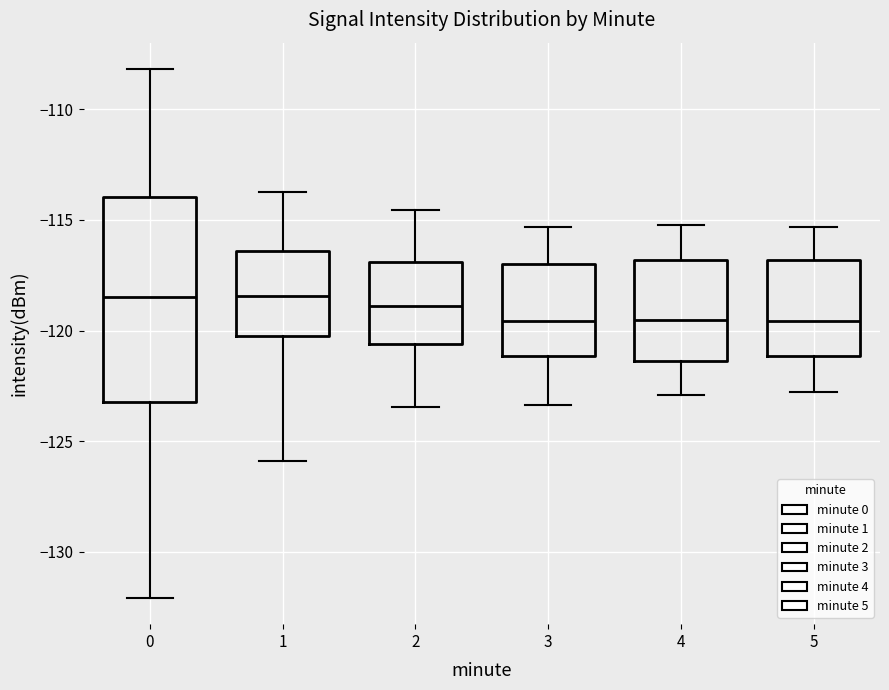

Reading left to right, transcribe this box plot: for each box, give where its median line is, the range the box spans, and where its two whiskers end, as read against the y-axis. The values are not printed on the chart, so give them approximately, as read against the axis.

0: median -118.5, box -123.0 to -114.0, whiskers -132.0 to -108.0
1: median -118.5, box -120.0 to -116.5, whiskers -126.0 to -114.0
2: median -119.0, box -120.5 to -117.0, whiskers -123.5 to -114.5
3: median -119.5, box -121.0 to -117.0, whiskers -123.5 to -115.5
4: median -119.5, box -121.5 to -117.0, whiskers -123.0 to -115.0
5: median -119.5, box -121.0 to -117.0, whiskers -123.0 to -115.5